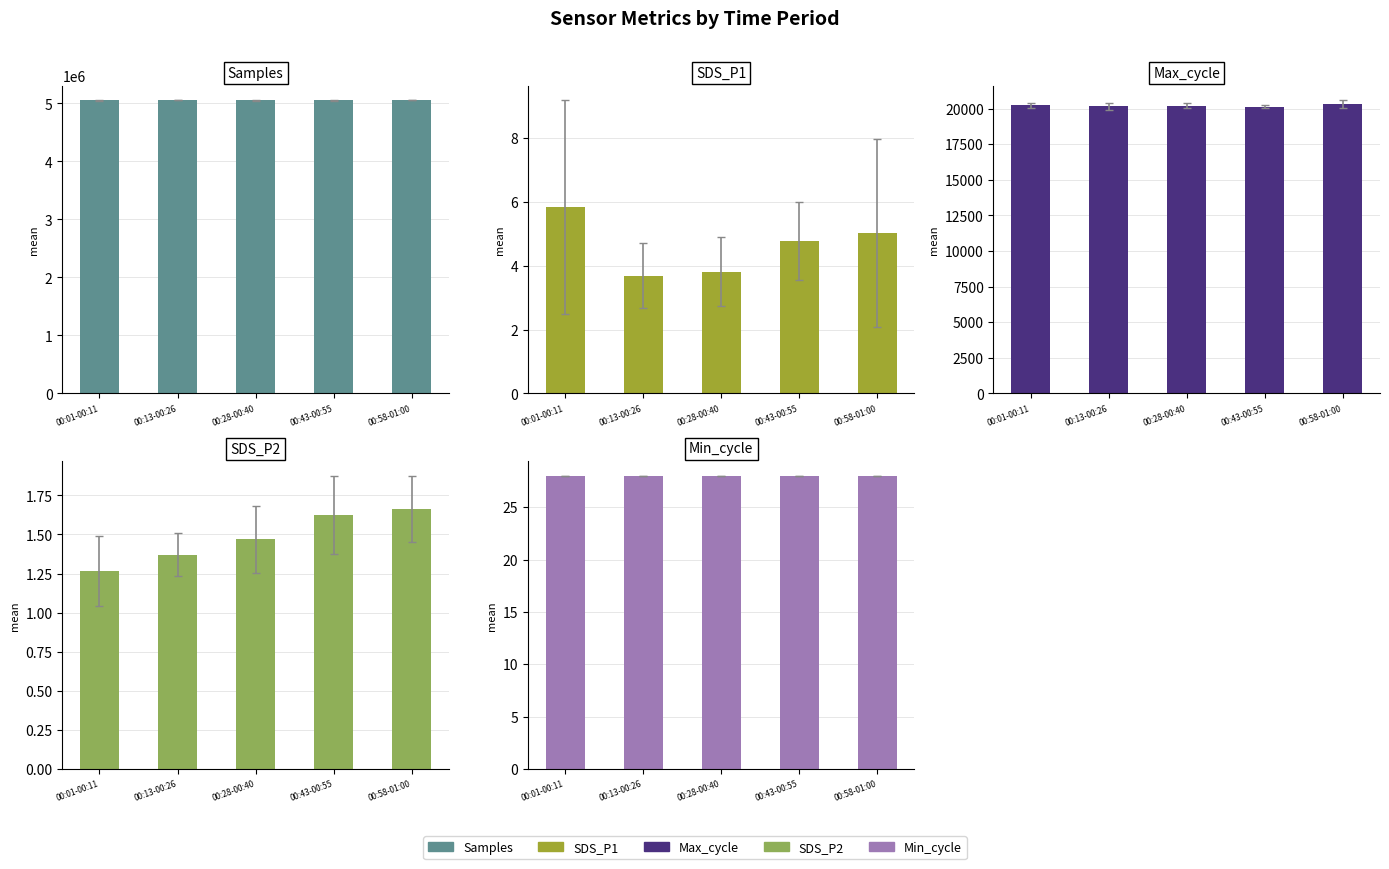

How many groups of bars are there?

5